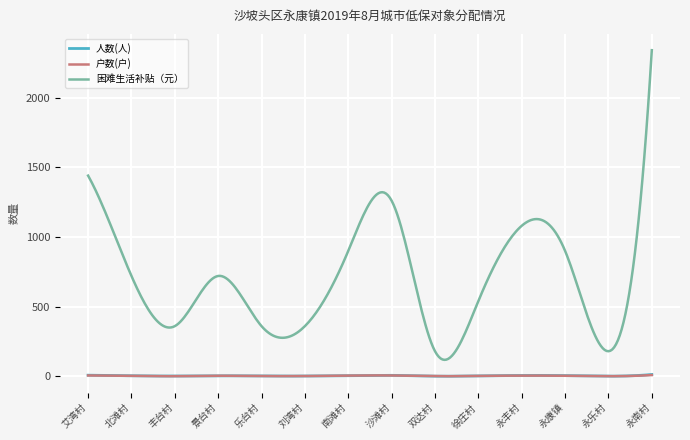

Which series has the largest range (max minus min)?

困难生活补贴（元）